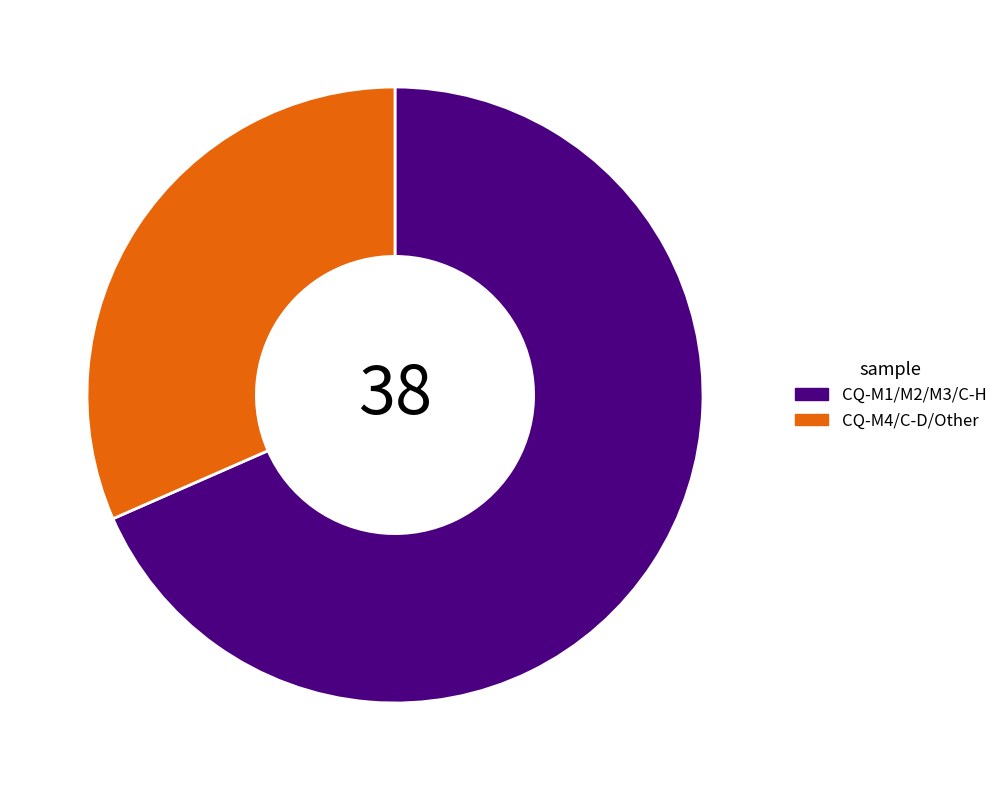

Rank the categories by value from highest to lowest.

CQ-M1/M2/M3/C-H, CQ-M4/C-D/Other